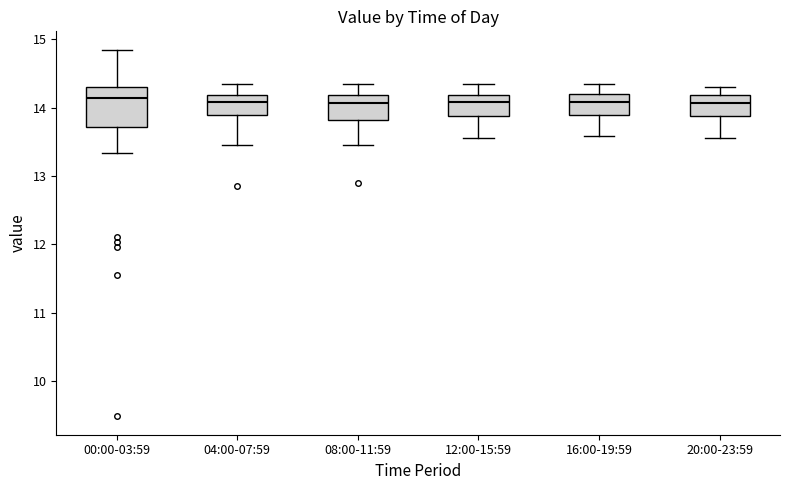

Reading left to right, read every box against the y-axis: the position of its median line, the range the box covers, and the ends of its whiskers. The values are not printed on the chart, so give them approximately, as read against the axis.

00:00-03:59: median 14.1, box 13.7 to 14.3, whiskers 13.3 to 14.9
04:00-07:59: median 14.1, box 13.9 to 14.2, whiskers 13.5 to 14.4
08:00-11:59: median 14.1, box 13.8 to 14.2, whiskers 13.5 to 14.4
12:00-15:59: median 14.1, box 13.9 to 14.2, whiskers 13.6 to 14.4
16:00-19:59: median 14.1, box 13.9 to 14.2, whiskers 13.6 to 14.4
20:00-23:59: median 14.1, box 13.9 to 14.2, whiskers 13.6 to 14.3